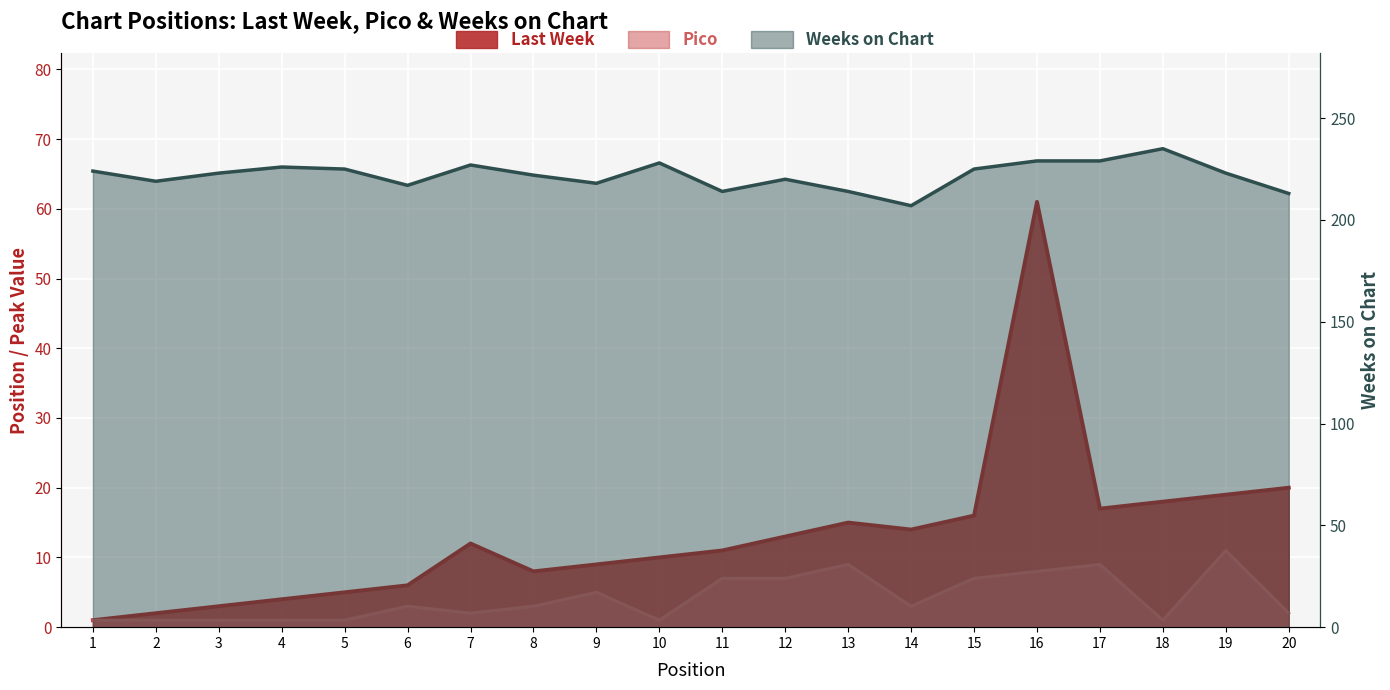

True or false: Last Week has a value of 4 at 4.

True